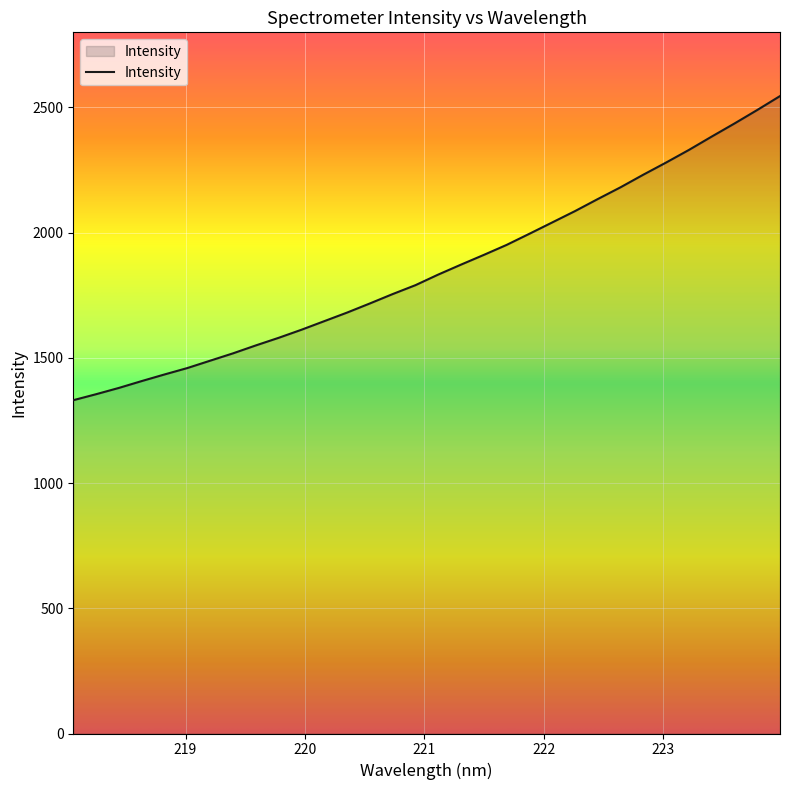

What is the average value?

1856.4